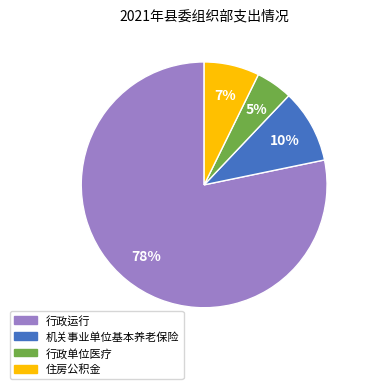

The 机关事业单位基本养老保险 slice represents 1% of the pie. True or false?

False